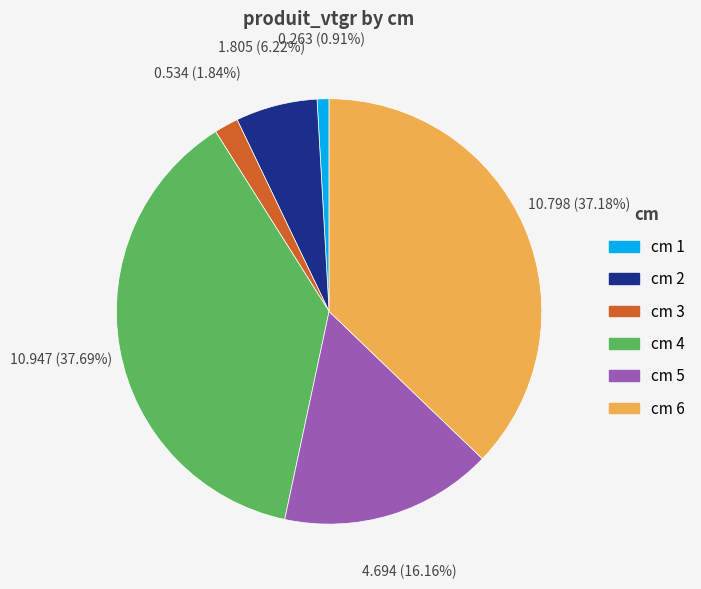

Is there any slice that represents more than half of the pie?

No